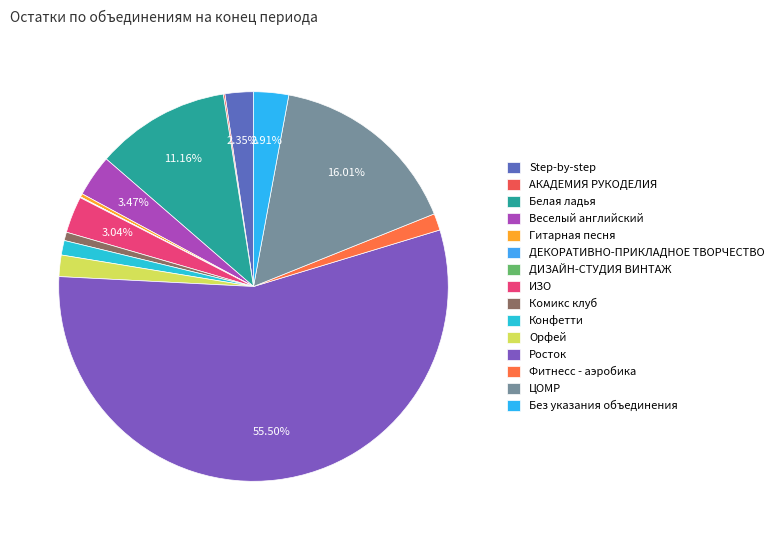

Count the number of slices in the pie.

15